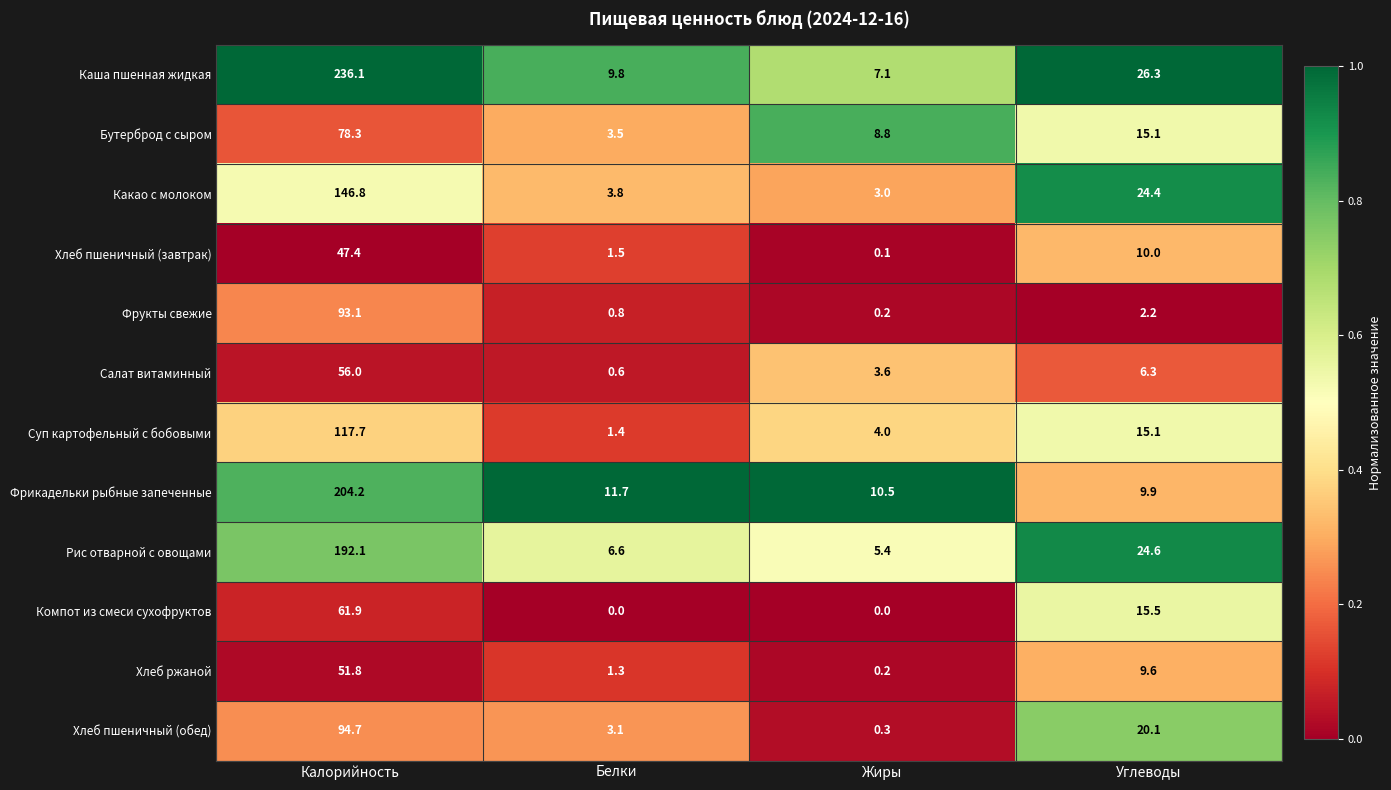

Between Жиры and Углеводы, which series saw the biggest shift?

Какао с молоком